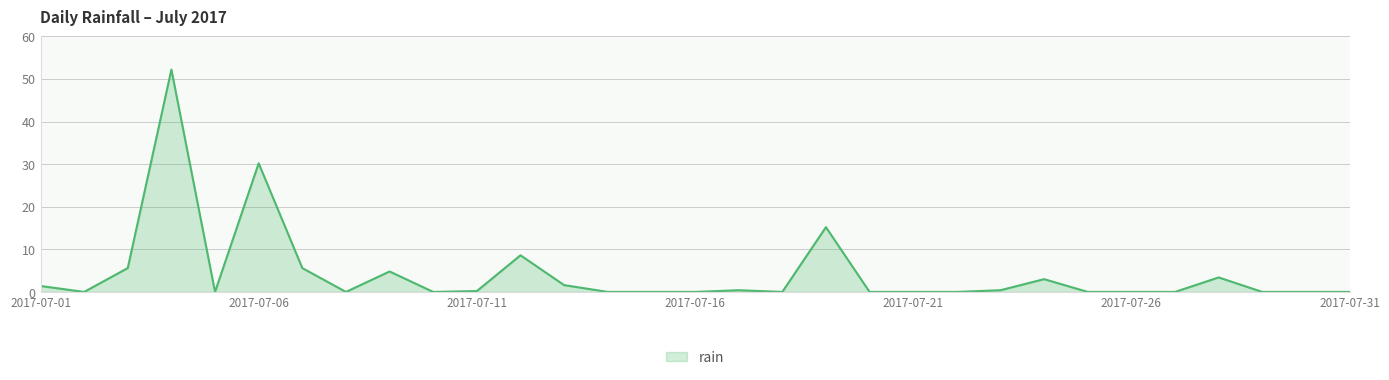

What is the sum of all values?

132.6